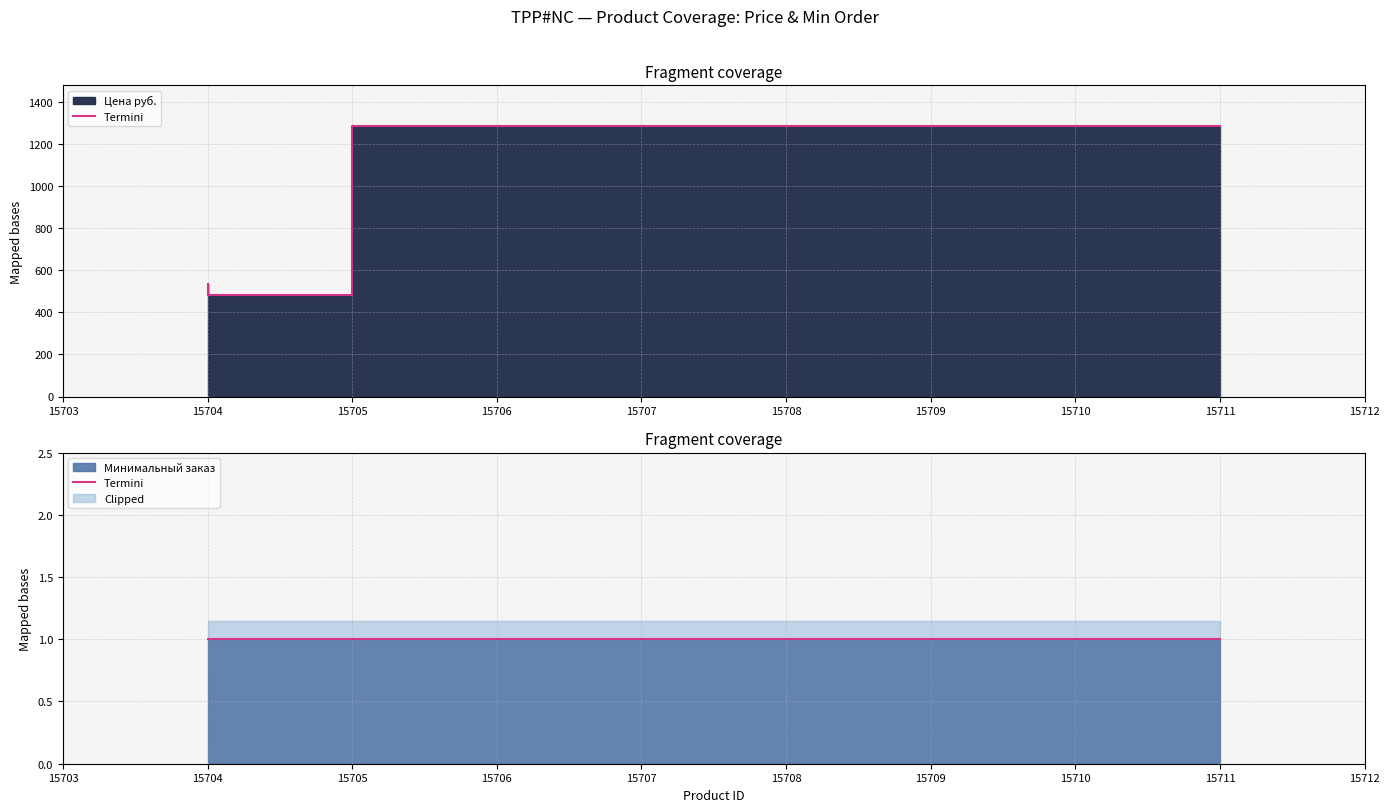

What is the sum of the values at 15711 and 15704?

1824